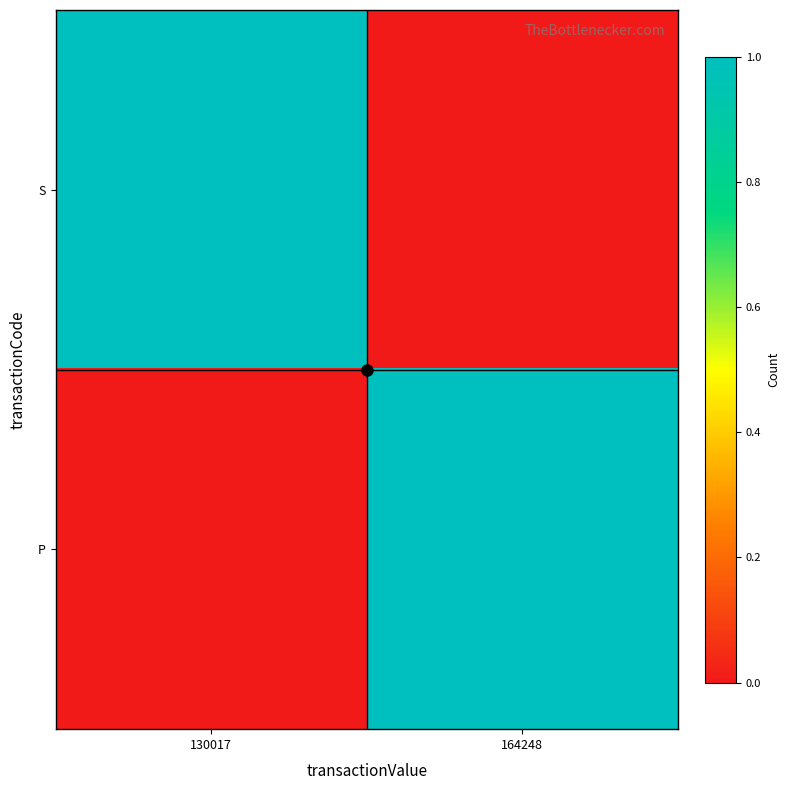

What is the difference between the highest and lowest values at 164248?

1